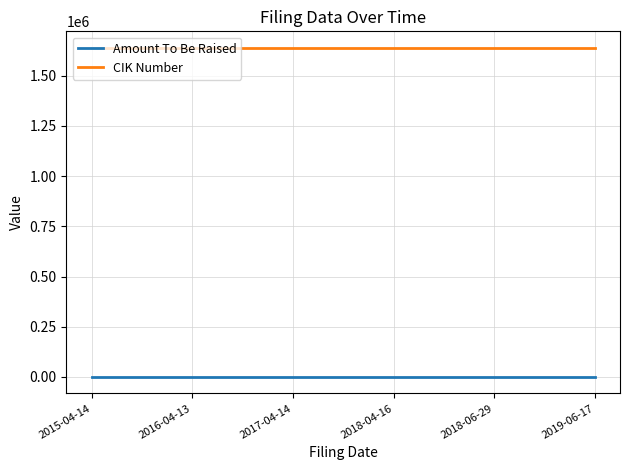

The value of CIK Number at 2016-04-13 is 2347162. True or false?

False